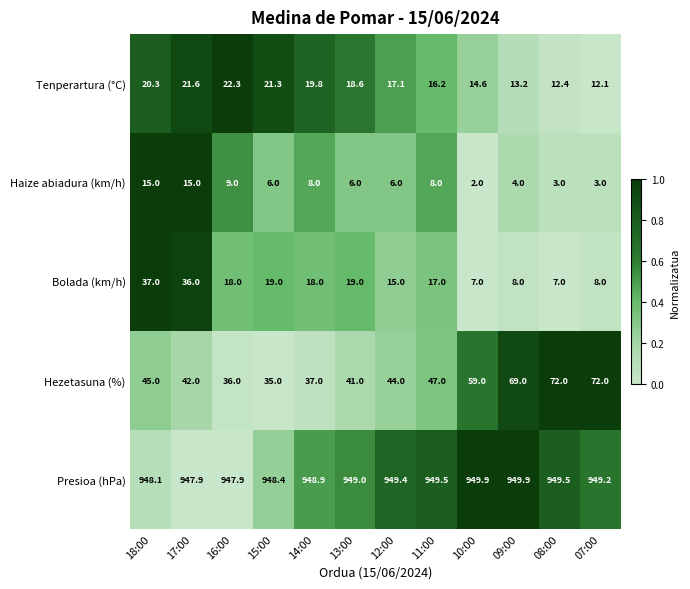

What is the approximate value of Tenperartura (°C) at 18:00?

20.3